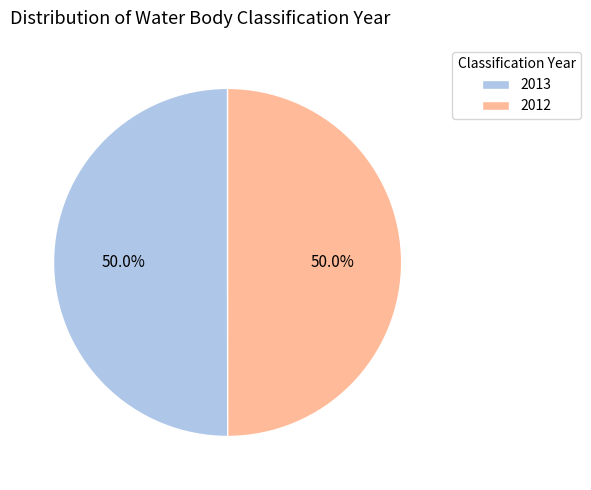

What is the ratio of the value at 2012 to the value at 2013?

1.0